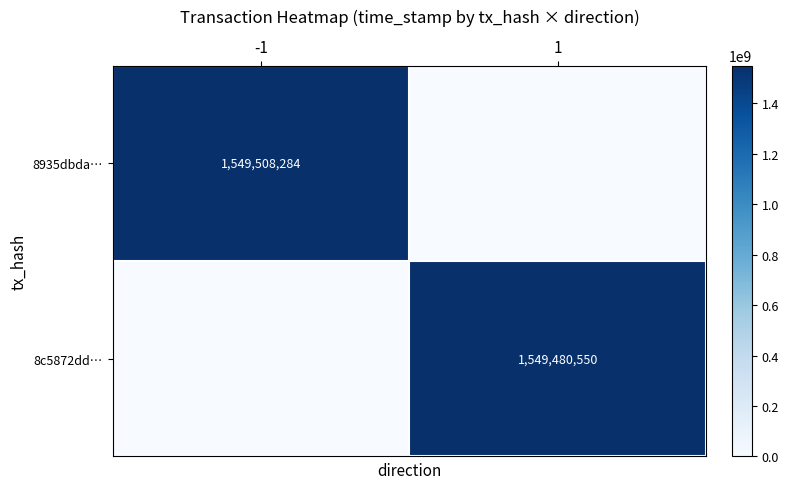

At which category is the sum across all series the highest?

-1